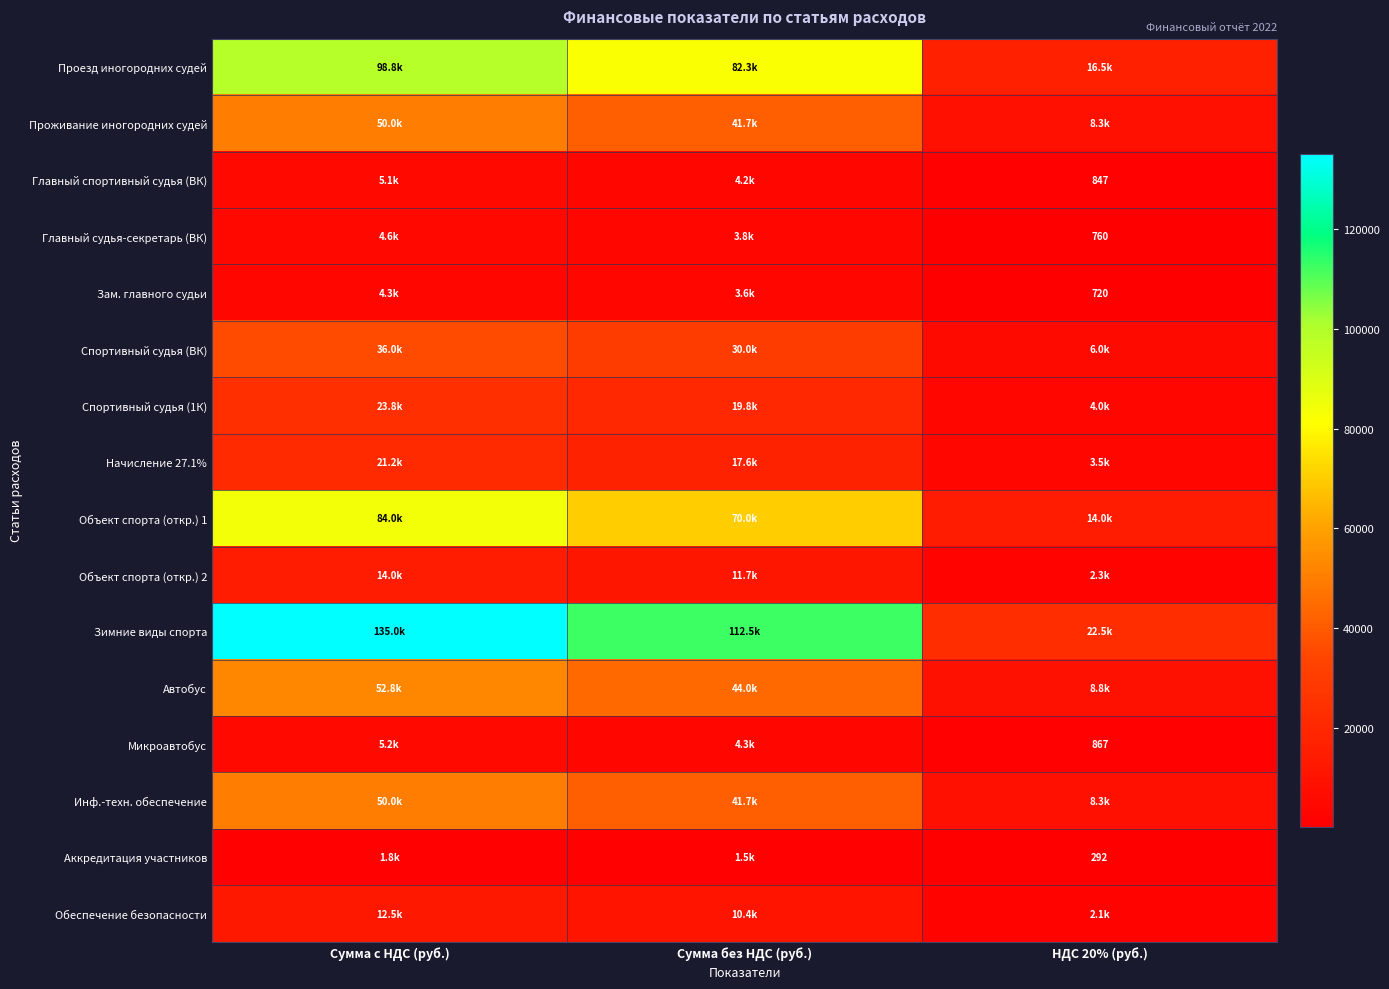

What is the total value across all series at Сумма с НДС (руб.)?

598920.2